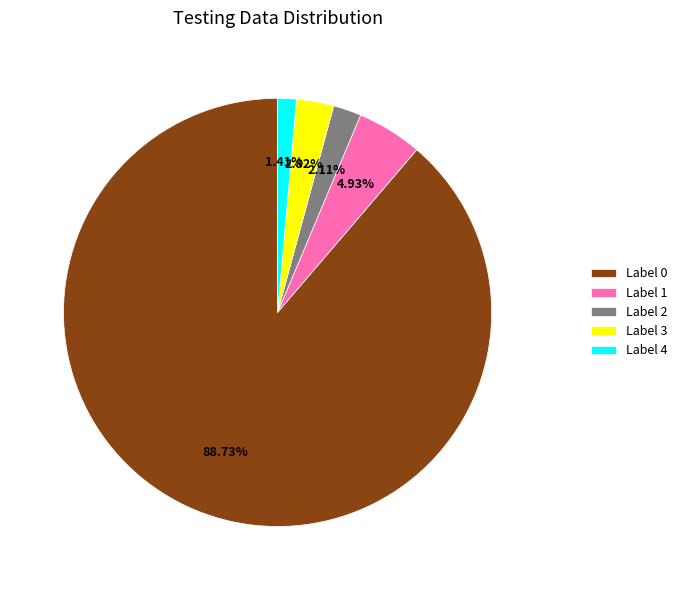

How many slices are in this pie chart?

5